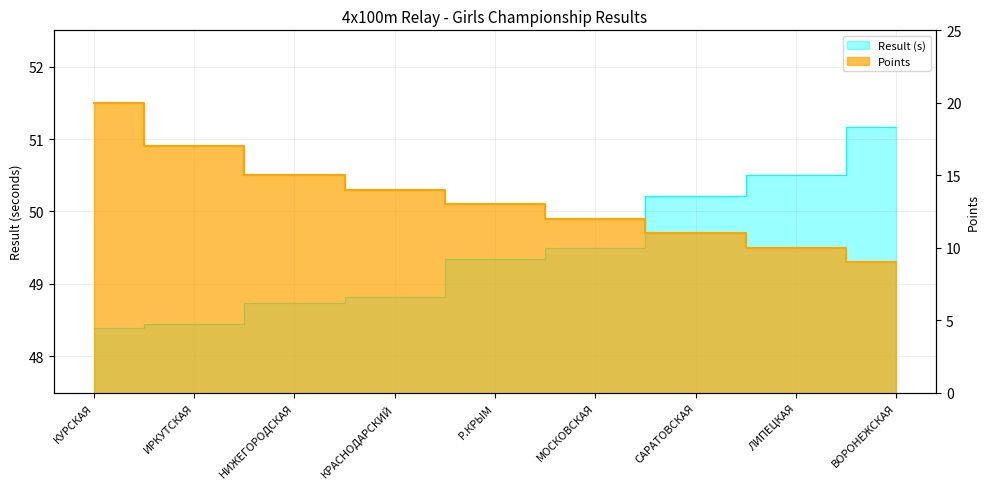

Which has a higher value, КУРСКАЯ or ИРКУТСКАЯ?

ИРКУТСКАЯ